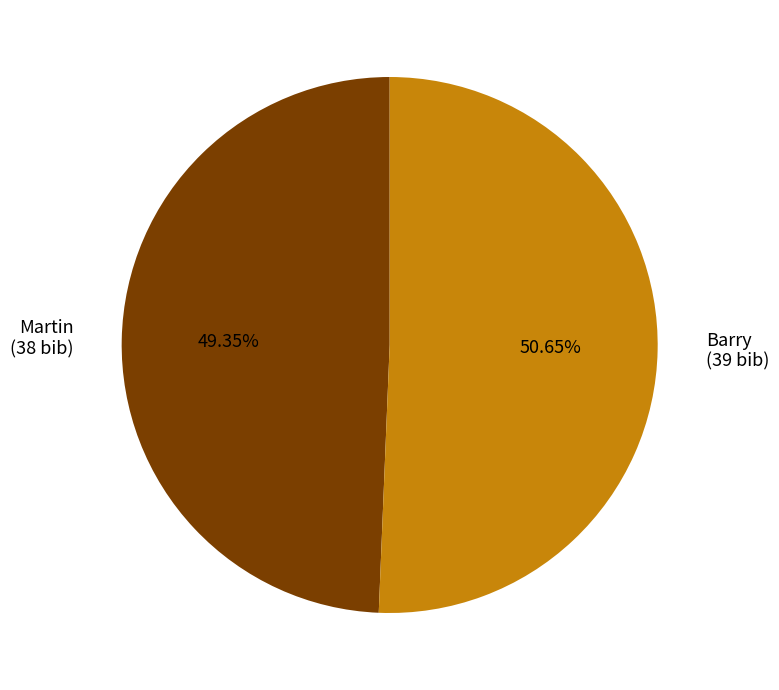

Rank the categories by value from highest to lowest.

Barry, Martin